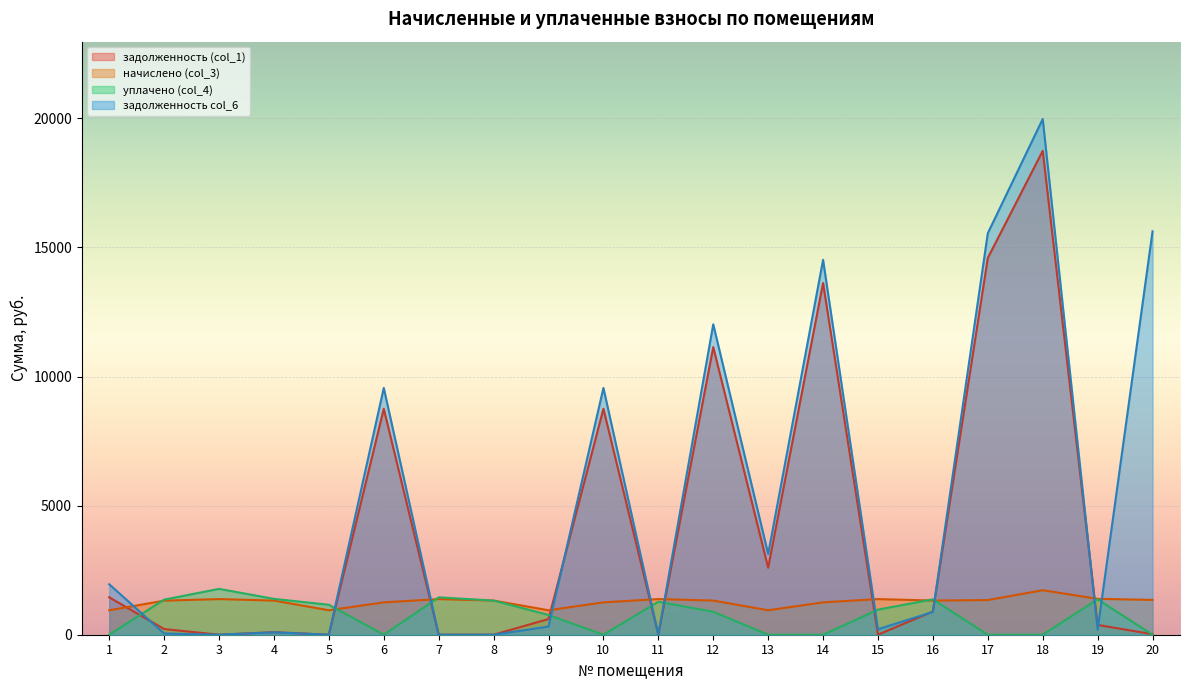

Between 11 and 6, which is larger?

6